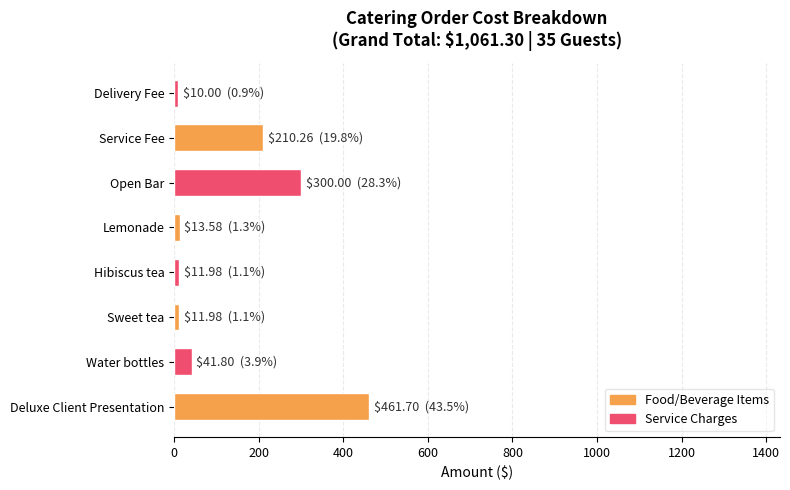

Which category has the highest value across all series?

Deluxe Client Presentation